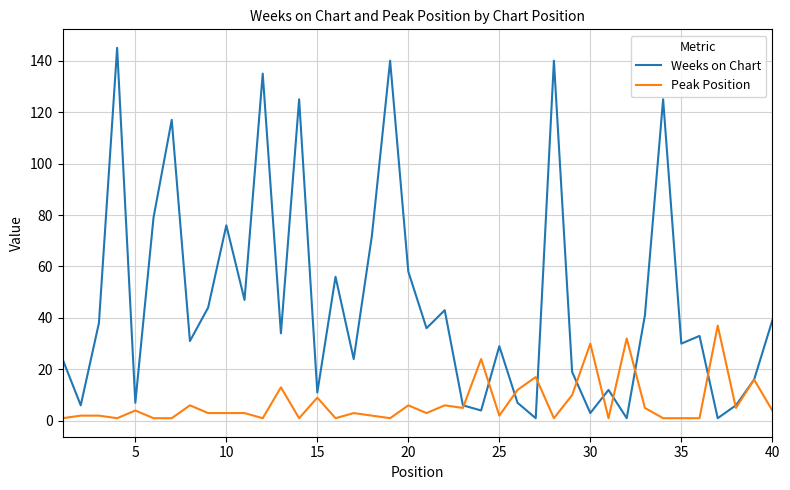

Which series has the largest total across all categories?

Weeks on Chart